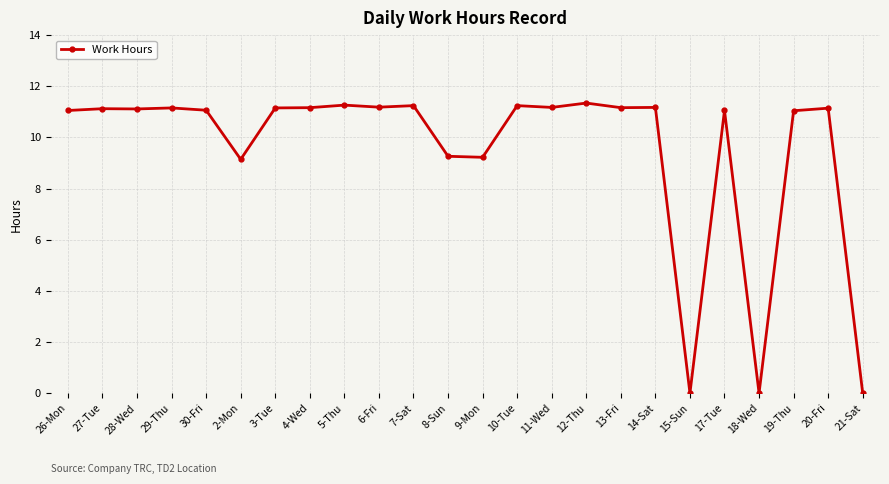

What is the maximum value shown in the chart?

11.3